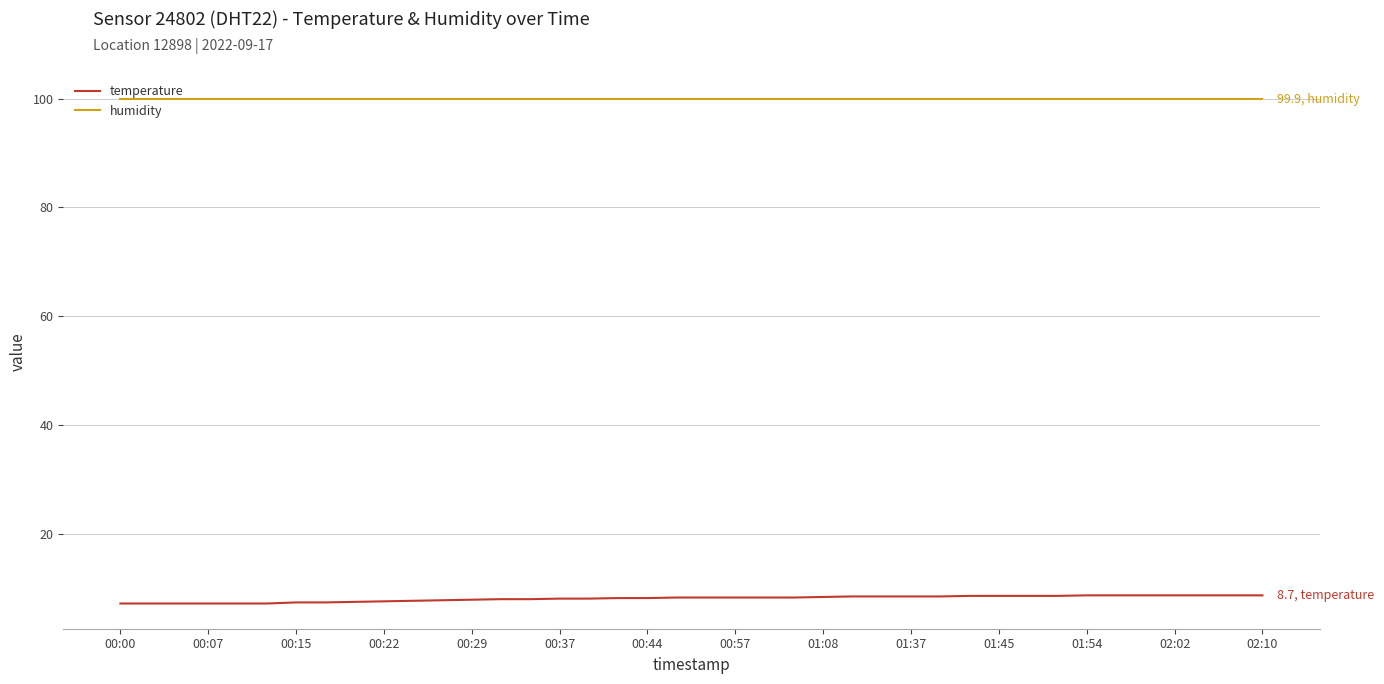

At how many categories does at least one series exceed 72?

40